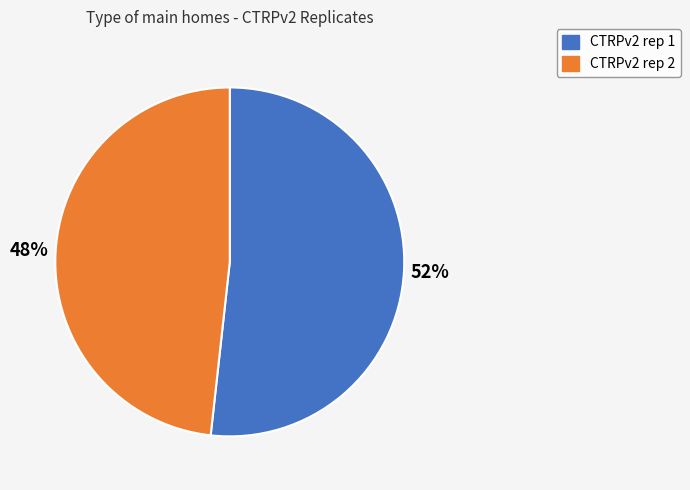

Is there any slice that represents more than half of the pie?

Yes